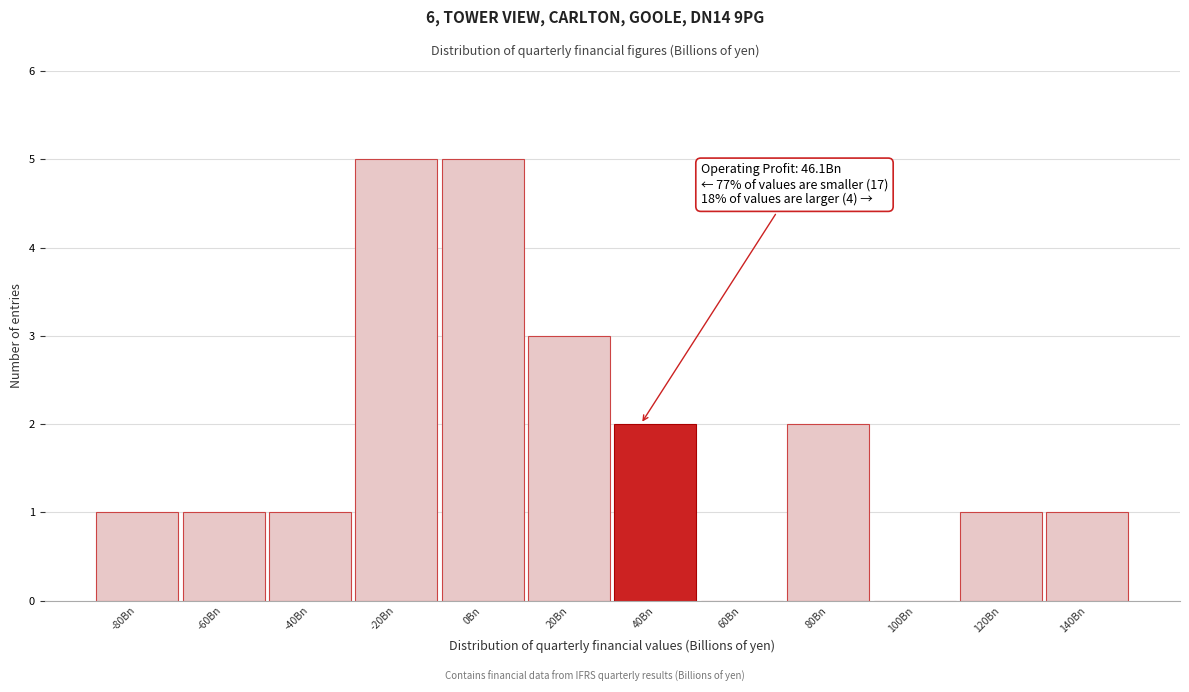

Reading left to right, list all the values displayed in this chart.

-80Bn=1	-60Bn=1	-40Bn=1	-20Bn=5	0Bn=5	20Bn=3	40Bn=2	60Bn=0	80Bn=2	100Bn=0	120Bn=1	140Bn=1